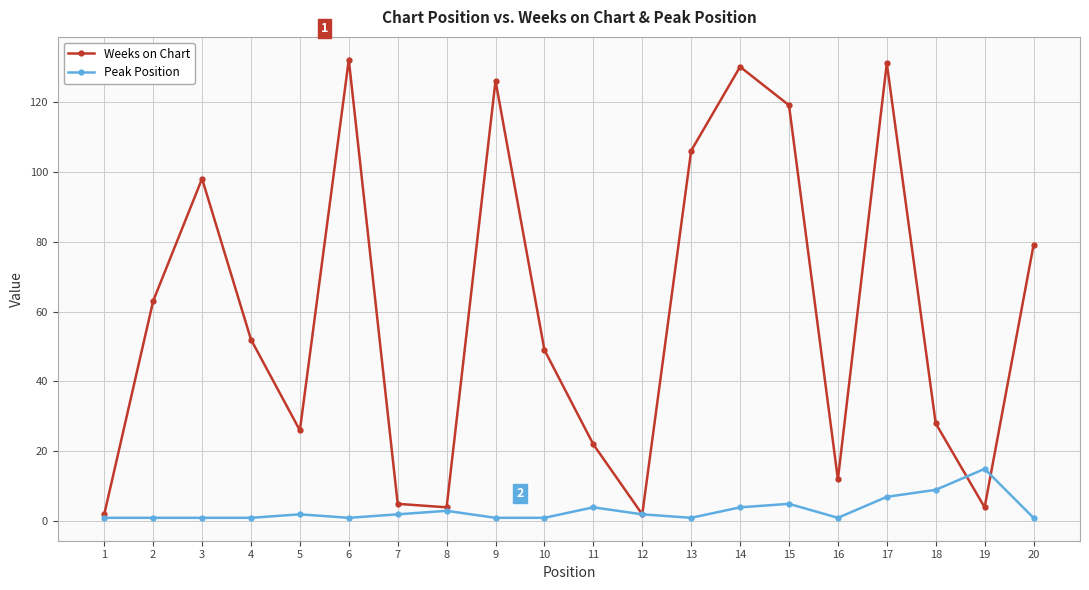

Is it true that Peak Position equals 1 at 20?

True